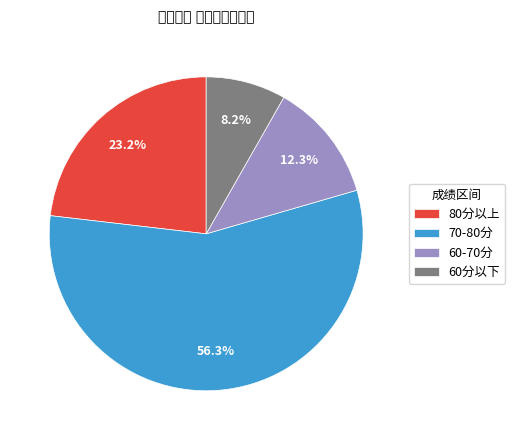

Is there a majority slice in this chart?

Yes